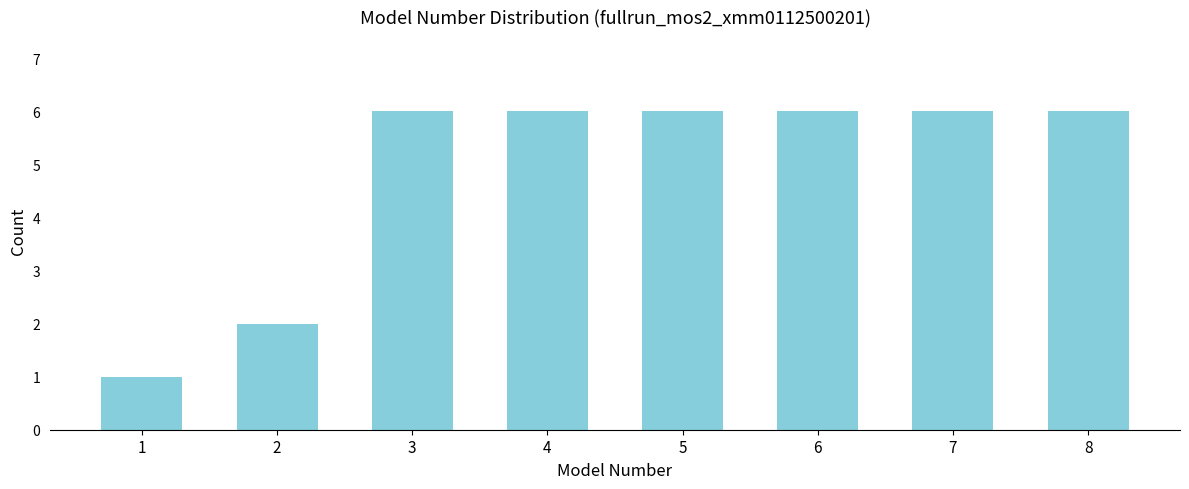

Reading left to right, what are all the values shown in this chart?

1	2	6	6	6	6	6	6